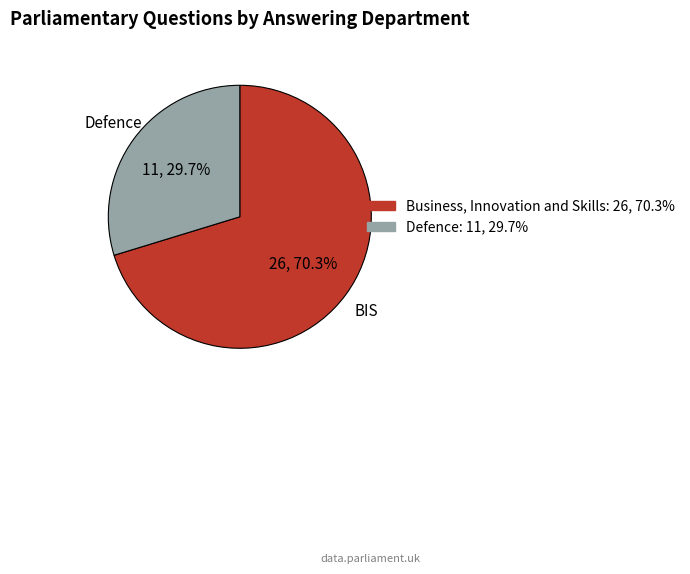

Does Business, Innovation and Skills represent more than half of the total?

Yes